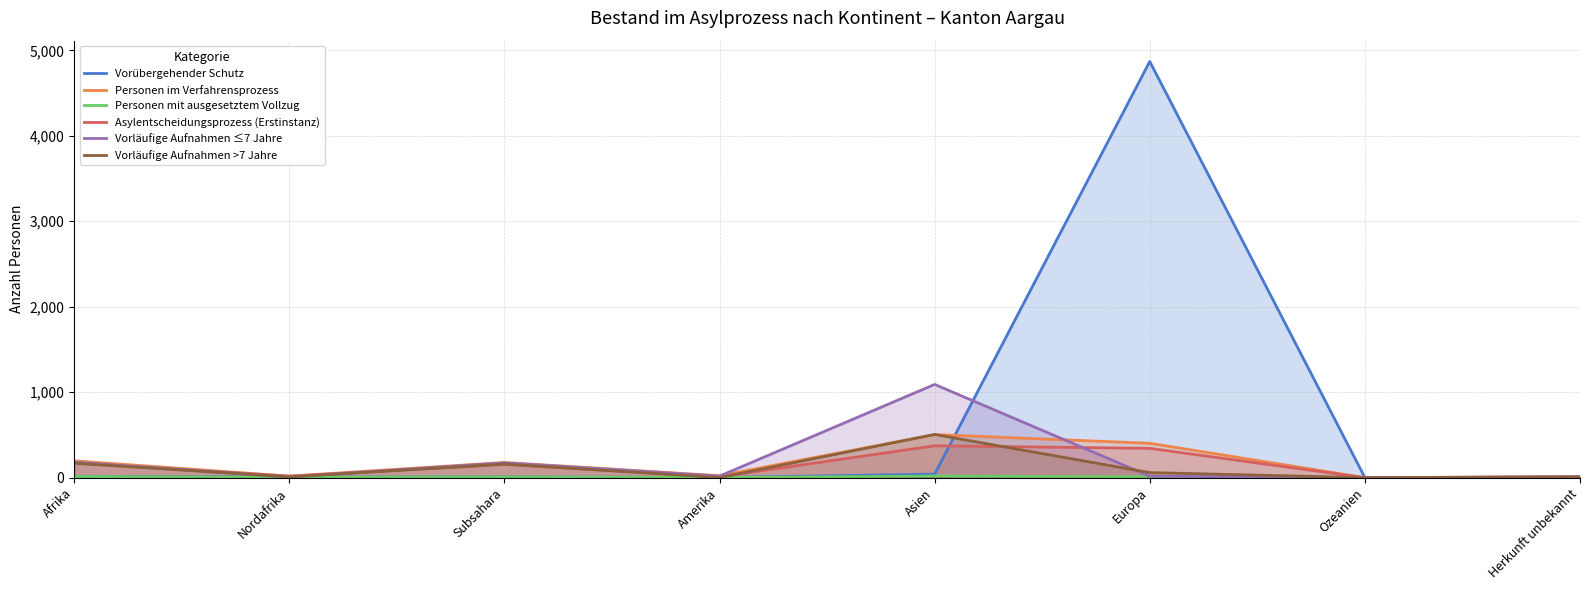

Reading left to right, transcribe all the data shown in this chart.

Vorübergehender Schutz: Afrika=15	Nordafrika=6	Subsahara=9	Amerika=2	Asien=41	Europa=4870	Ozeanien=1	Herkunft unbekannt=2
Personen im Verfahrensprozess: Afrika=197	Nordafrika=18	Subsahara=178	Amerika=23	Asien=504	Europa=402	Ozeanien=0	Herkunft unbekannt=10
Personen mit ausgesetztem Vollzug: Afrika=13	Nordafrika=4	Subsahara=9	Amerika=1	Asien=19	Europa=10	Ozeanien=0	Herkunft unbekannt=0
Asylentscheidungsprozess (Erstinstanz): Afrika=172	Nordafrika=17	Subsahara=154	Amerika=10	Asien=373	Europa=343	Ozeanien=0	Herkunft unbekannt=6
Vorläufige Aufnahmen ≤7 Jahre: Afrika=181	Nordafrika=8	Subsahara=173	Amerika=18	Asien=1091	Europa=17	Ozeanien=0	Herkunft unbekannt=11
Vorläufige Aufnahmen >7 Jahre: Afrika=169	Nordafrika=9	Subsahara=159	Amerika=1	Asien=505	Europa=59	Ozeanien=0	Herkunft unbekannt=8